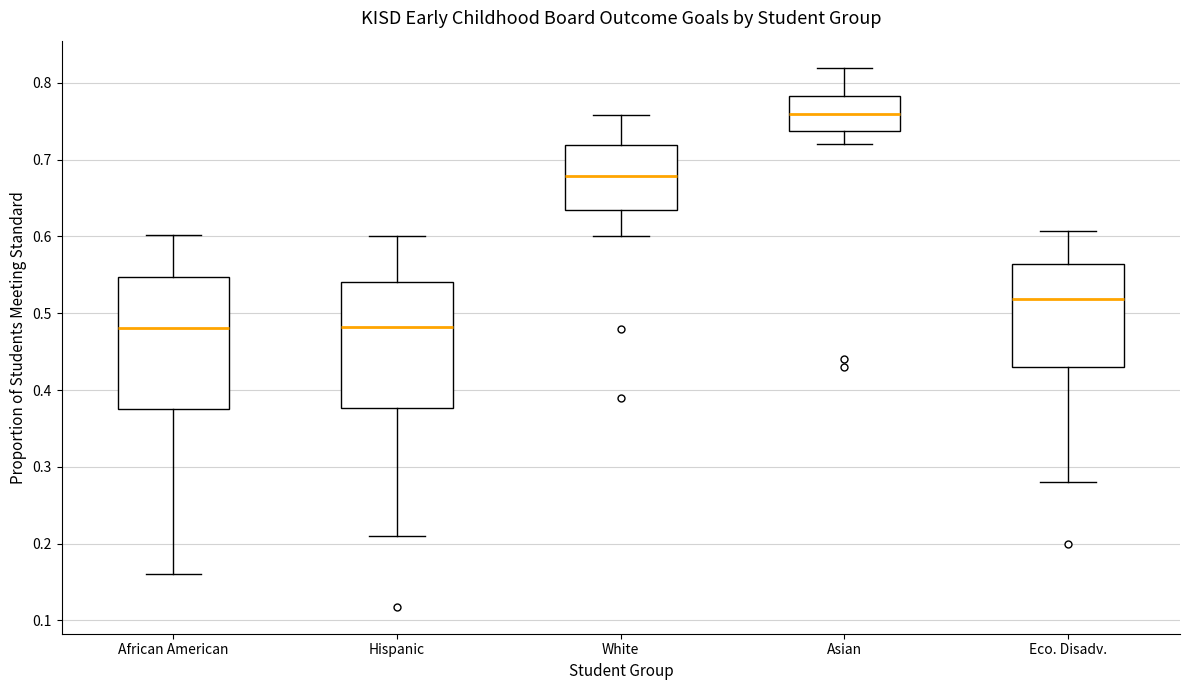

Where does the lower whisker of the box for Hispanic end on the y-axis? The values are not printed on the chart, so give them approximately, as read against the axis.

0.21